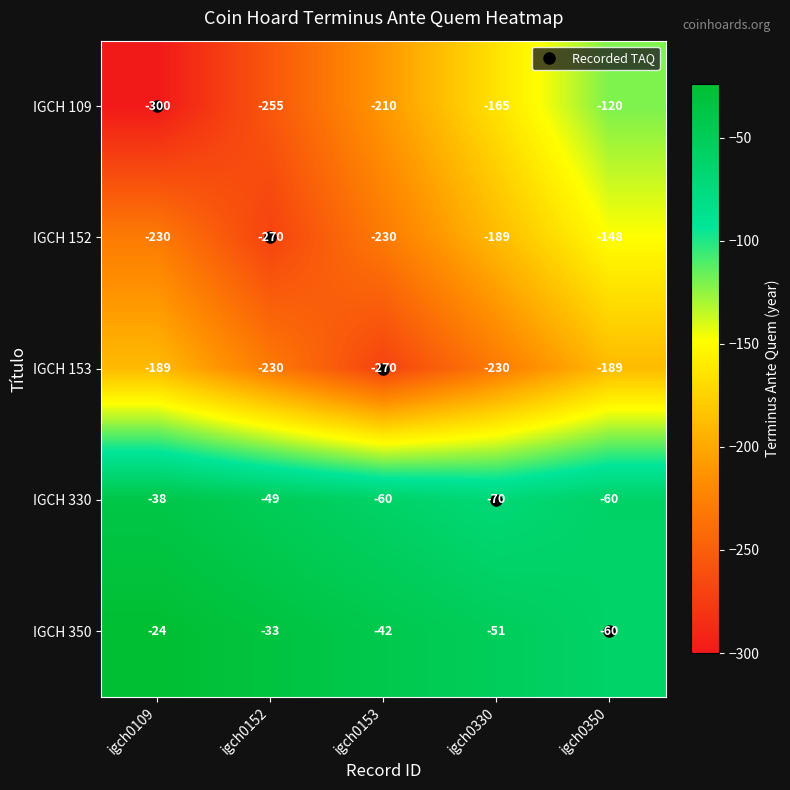

What is the sum of all IGCH 350 values?

-210